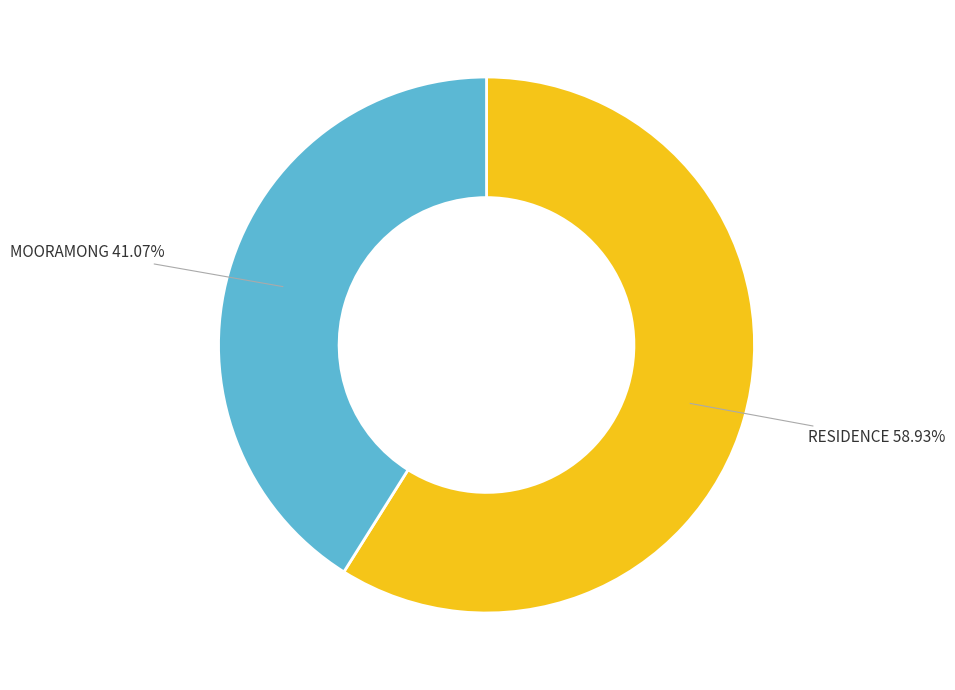

To the nearest percent, what is the difference between the largest and smallest slice percentages?

18%